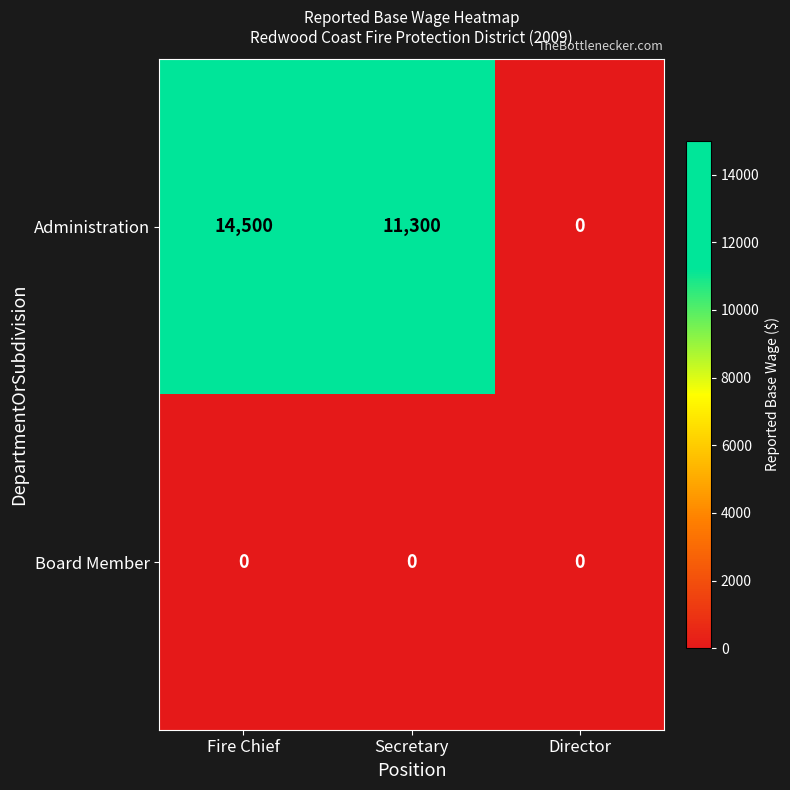

Reading left to right, list all the values displayed in this chart.

Administration: Fire Chief=14500	Secretary=11300	Director=0
Board Member: Fire Chief=0	Secretary=0	Director=0